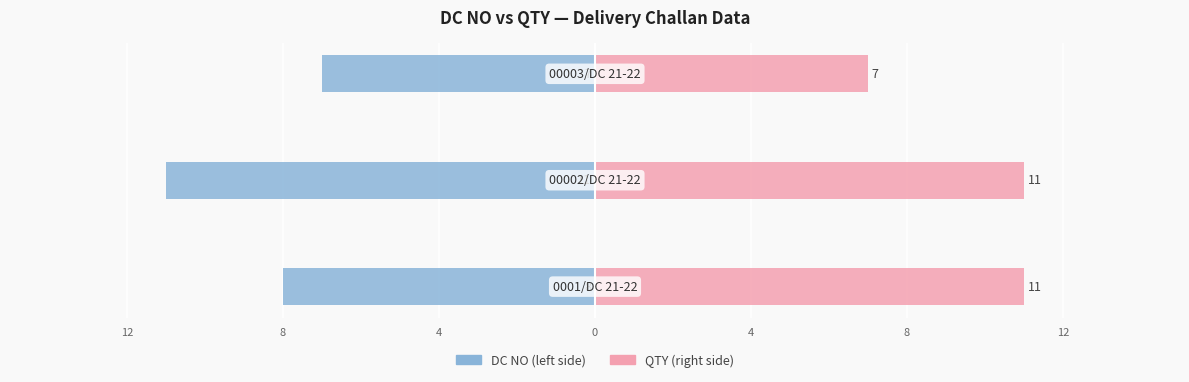

The value of QTY at 8 is 15. True or false?

False